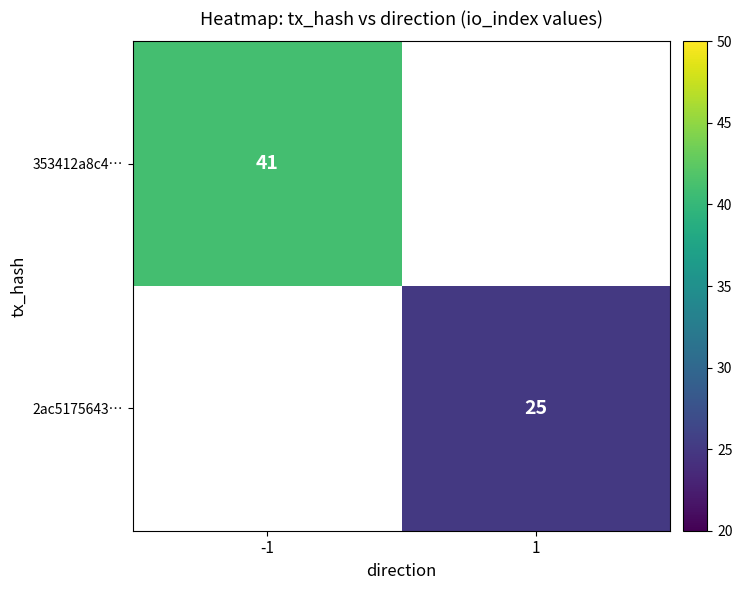

True or false: 353412a8c4… has a value of 19 at -1.

False